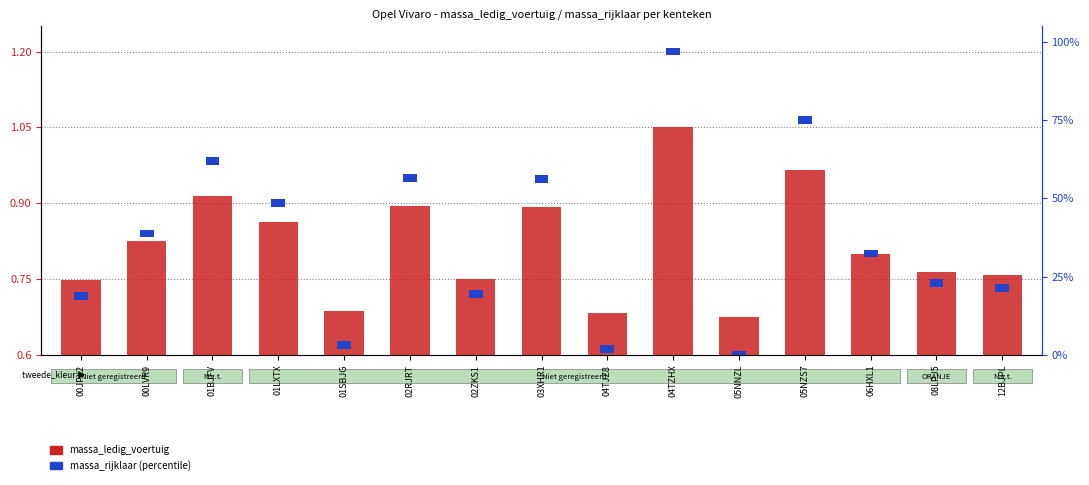

What is the smallest value displayed?

0.7